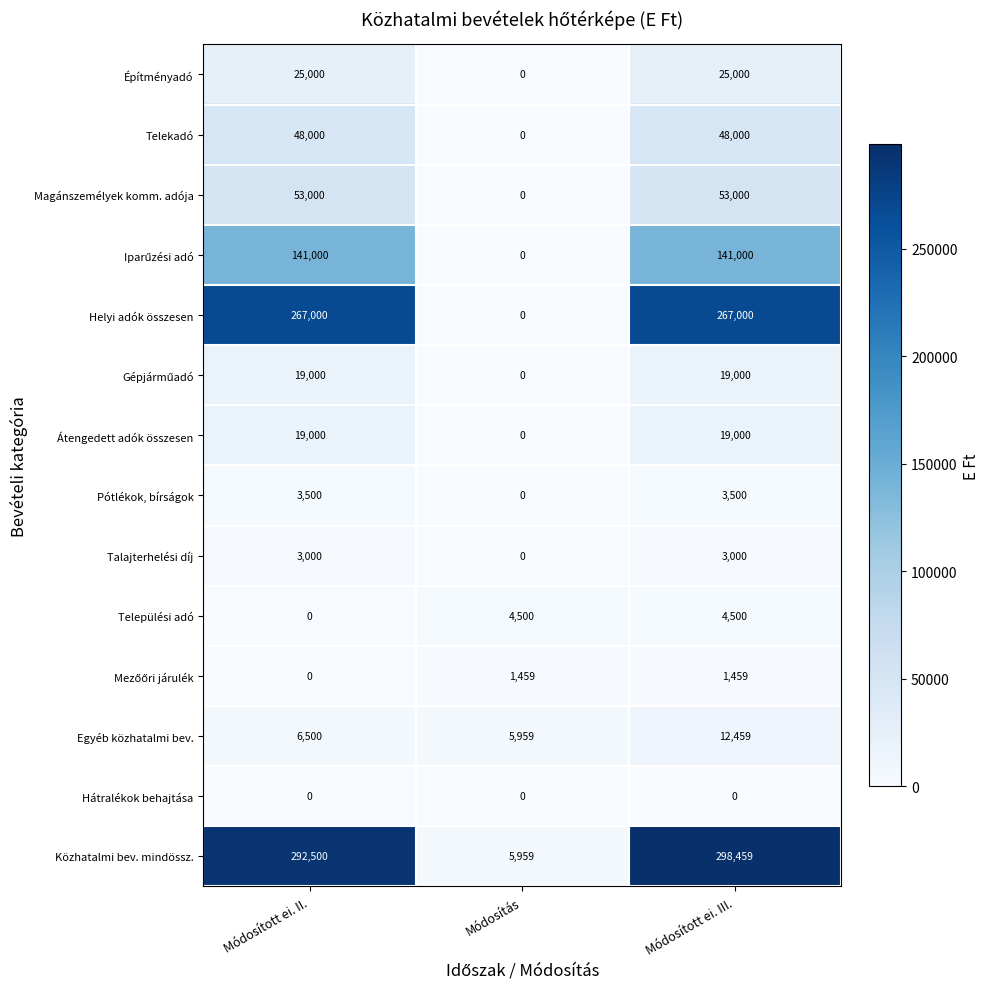

Which series has the largest range (max minus min)?

Közhatalmi bev. mindössz.